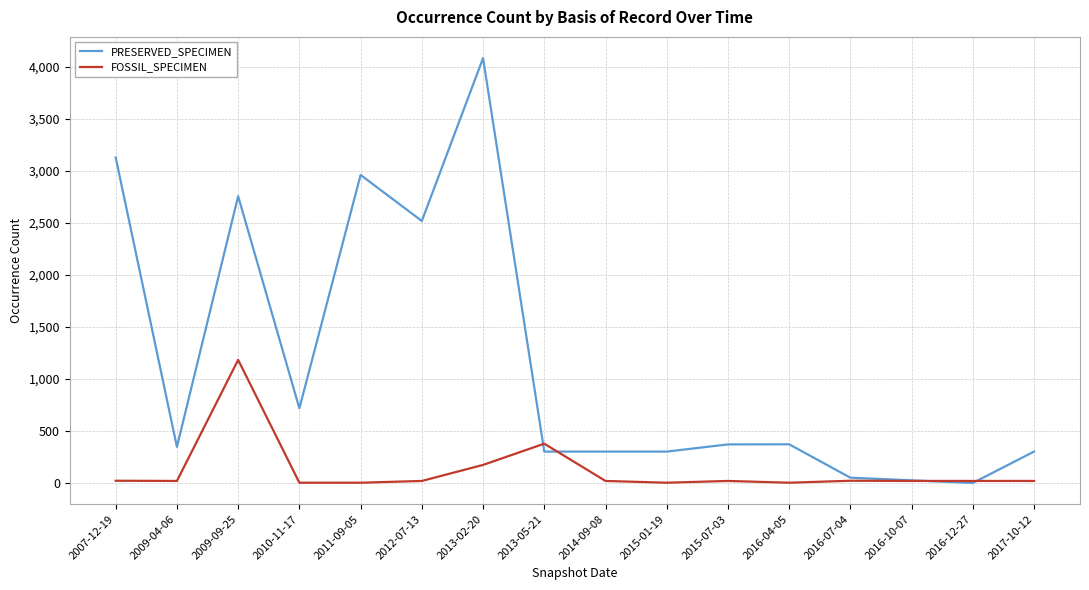

Is it true that FOSSIL_SPECIMEN equals 4 at 2011-09-05?

True